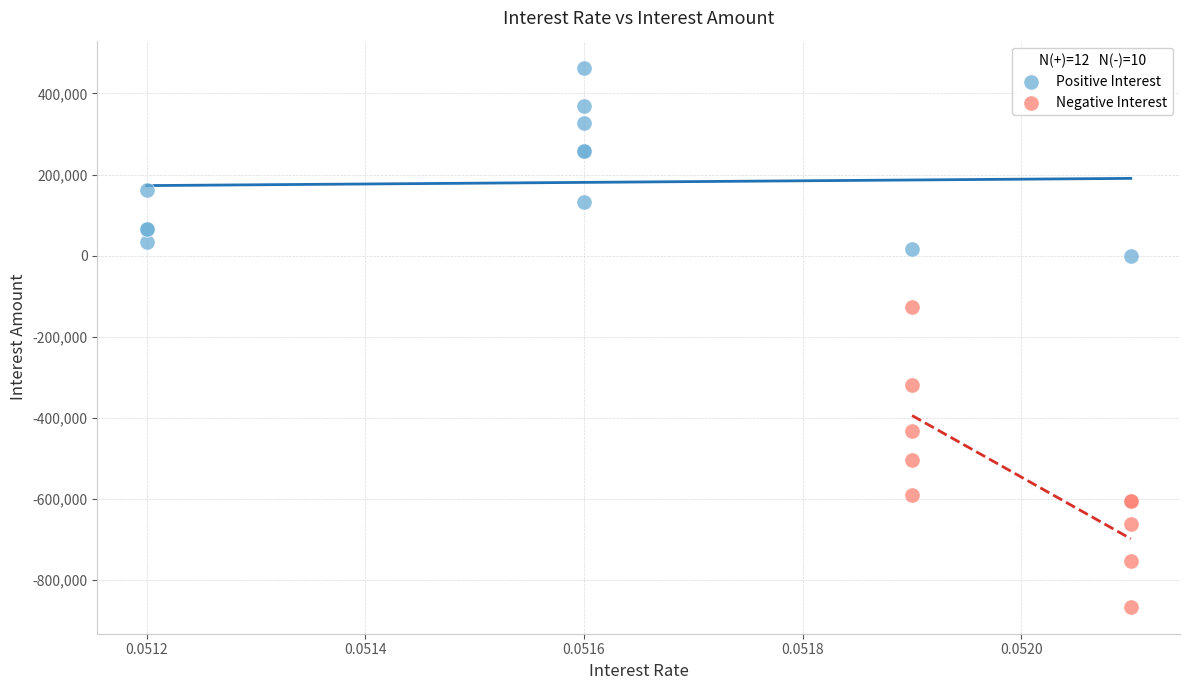

Which series contains the lowest Y value?

Negative Interest